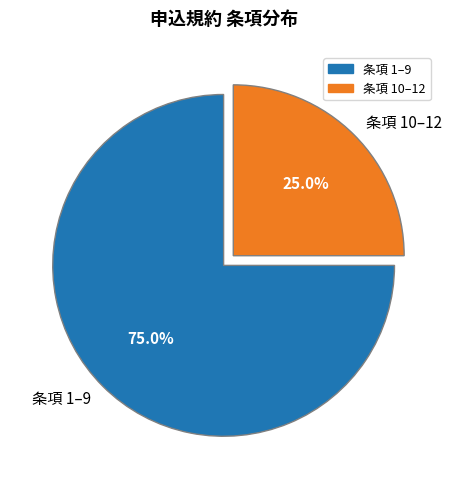

Which slice is the smallest?

条項 10–12